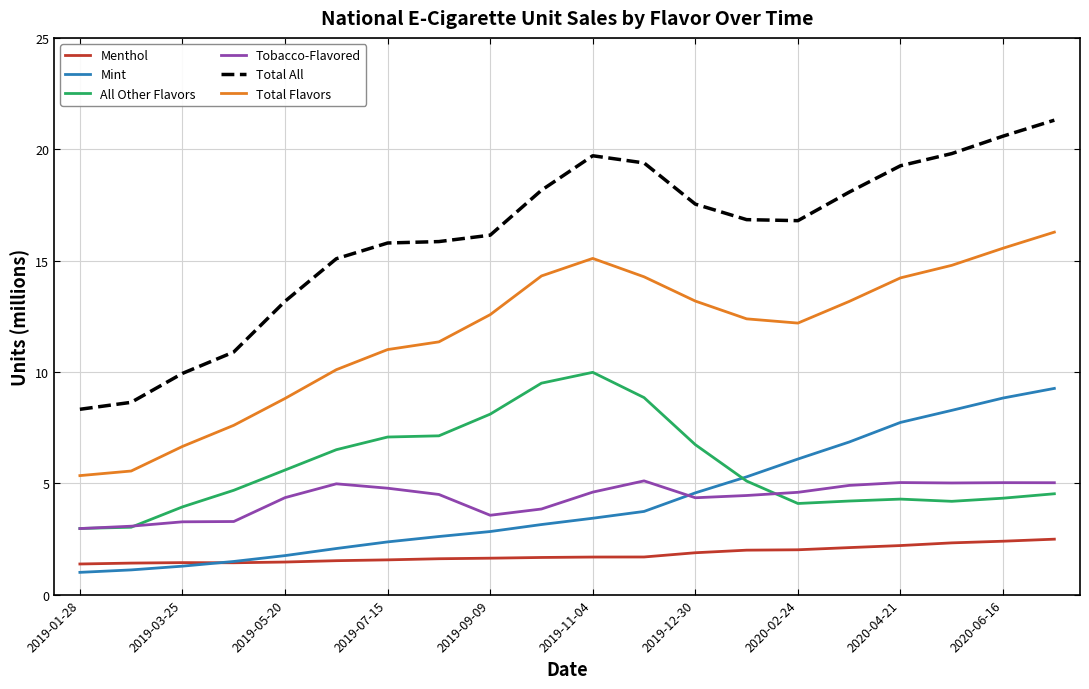

What is the maximum value for Tobacco-Flavored?

5.1